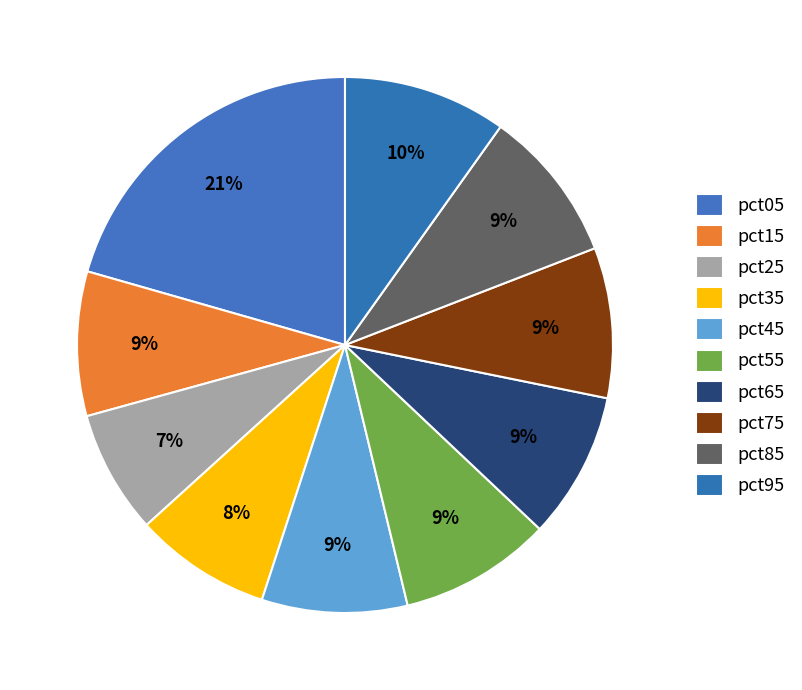

Does pct35 represent more than half of the total?

No